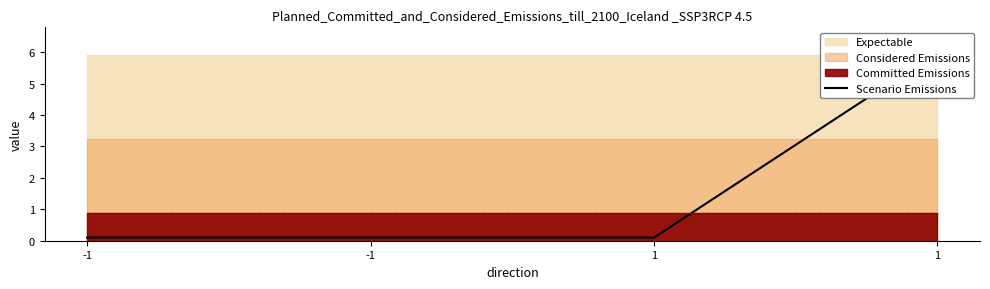

What is the average value?

1.6